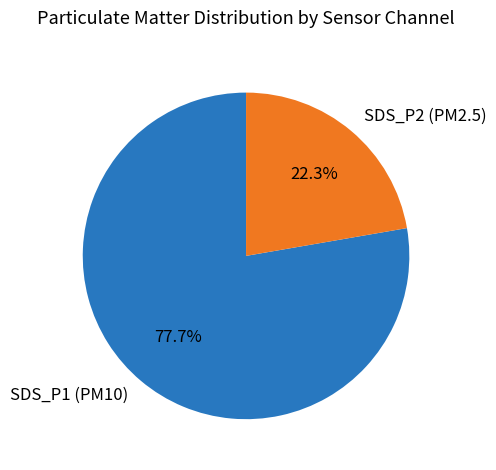

Is there a majority slice in this chart?

Yes